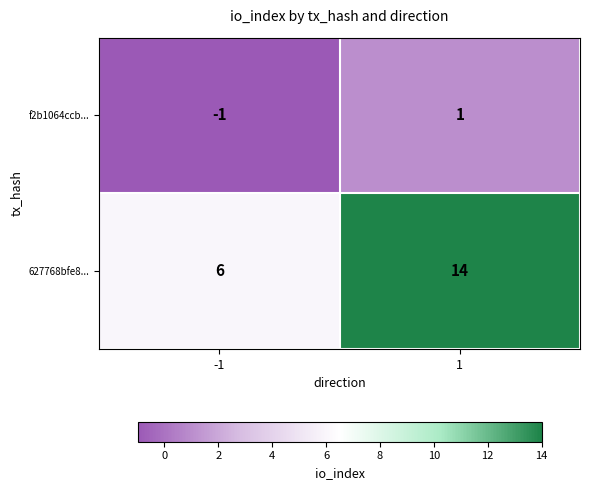

What value does the 627768bfe8... series have at 1?

14